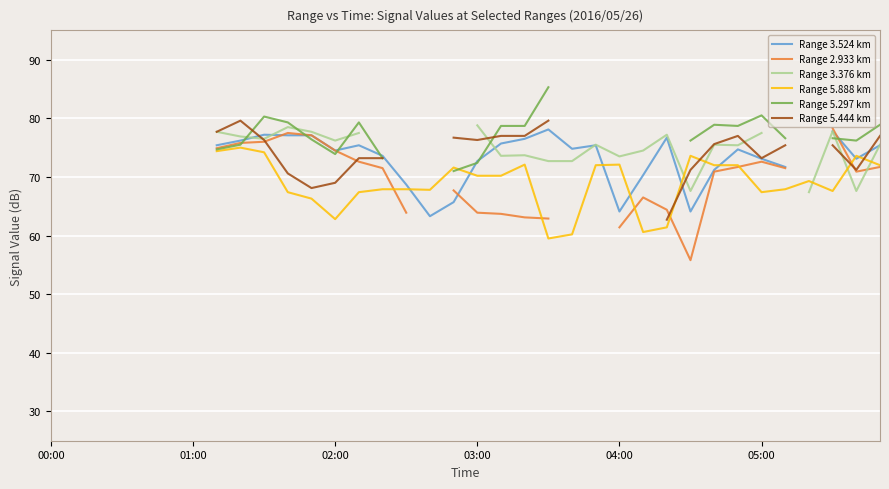

What is the sum of the Range 5.888 km values at 27 and 13?

141.0